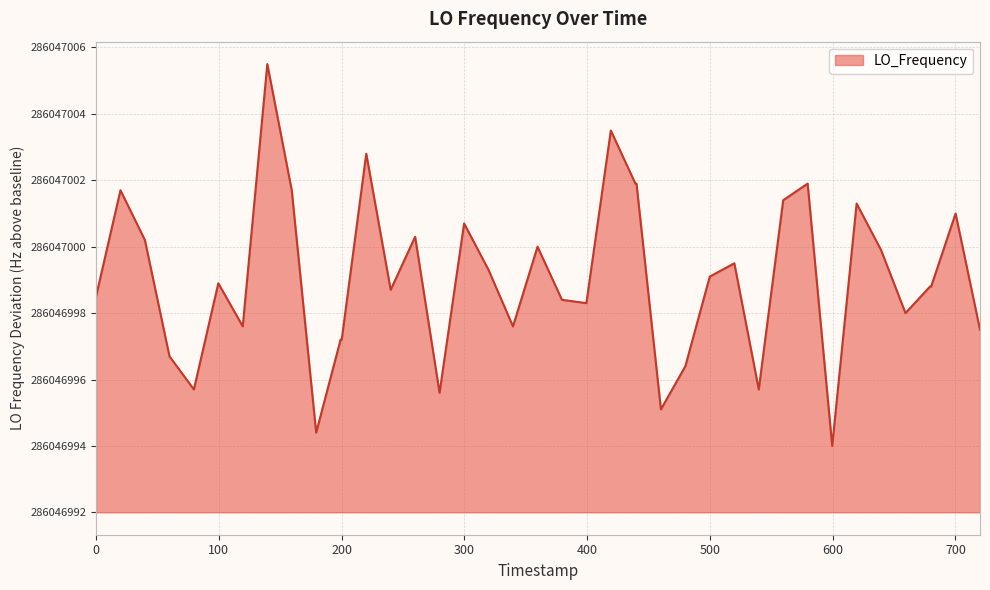

Is this an area chart (filled region under the line)?

Yes